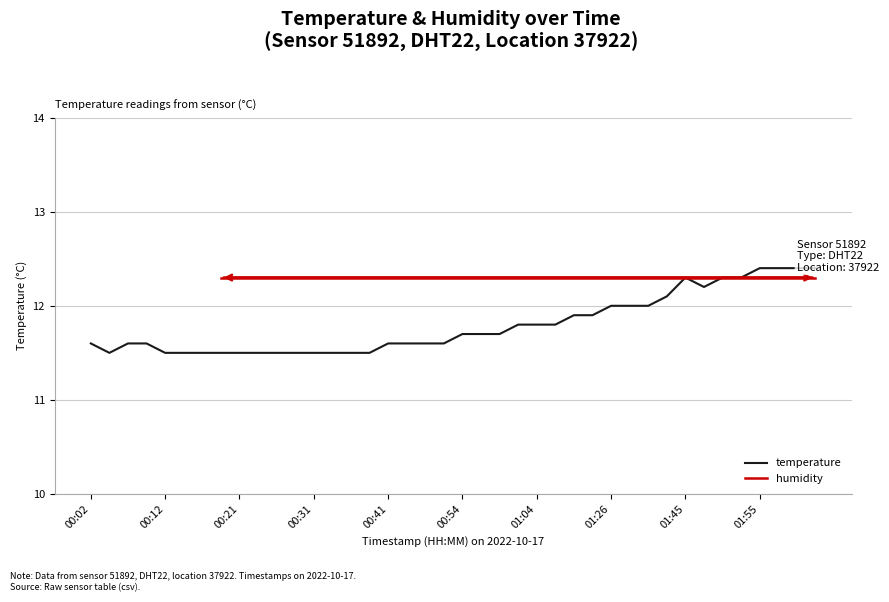

How many categories are shown in the chart?

40